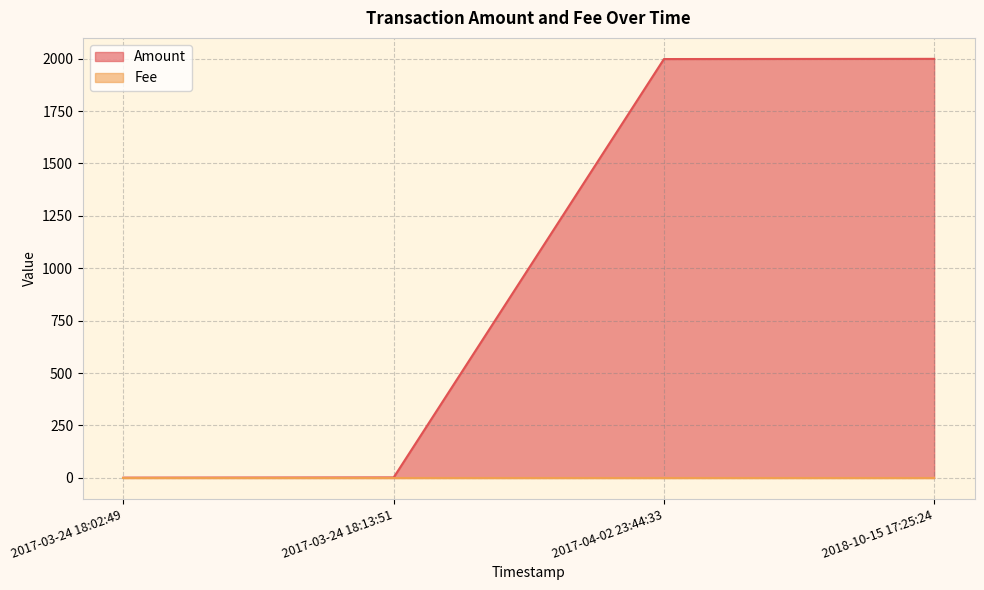

At 2017-03-24 18:13:51, list the series in order from largest to smallest.

Amount, Fee